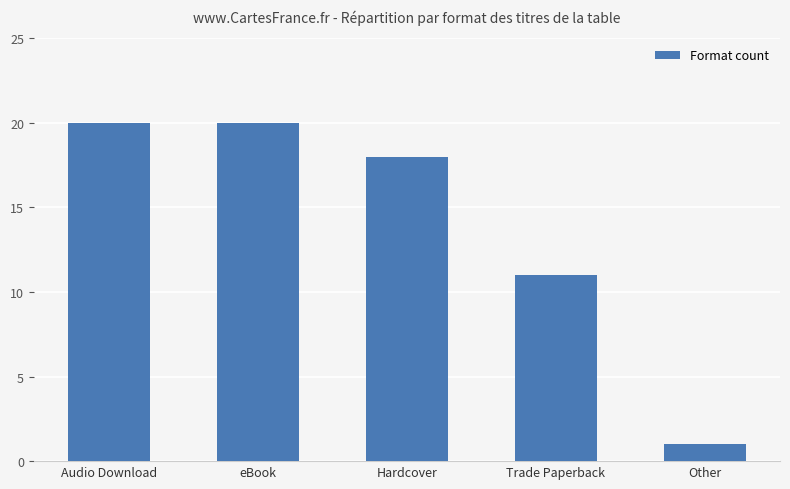

Where is the data nearest to the value 10?

Trade Paperback